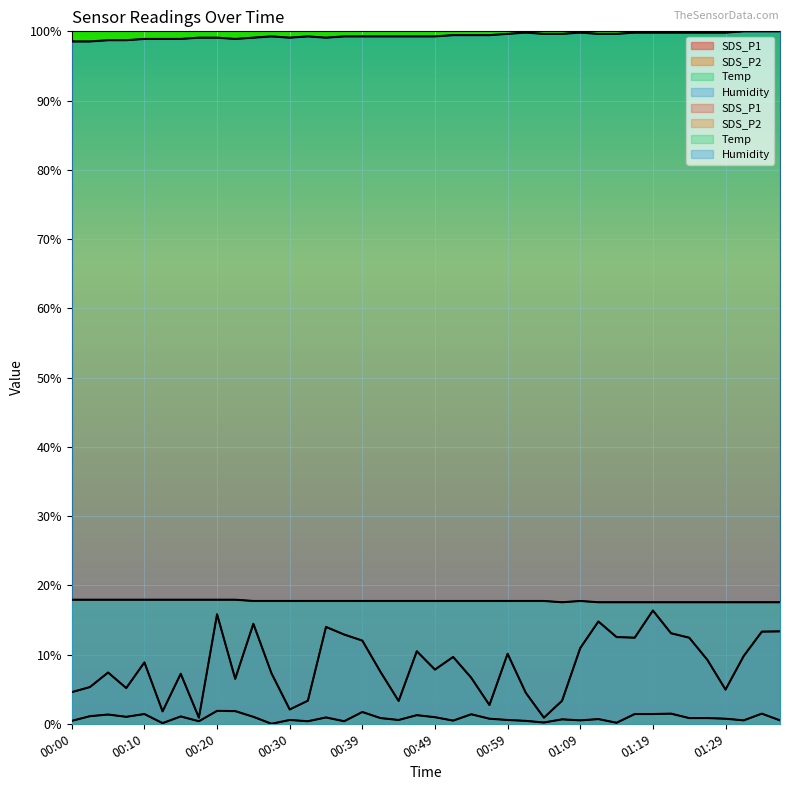

Read the Humidity value at 01:29.

99.8